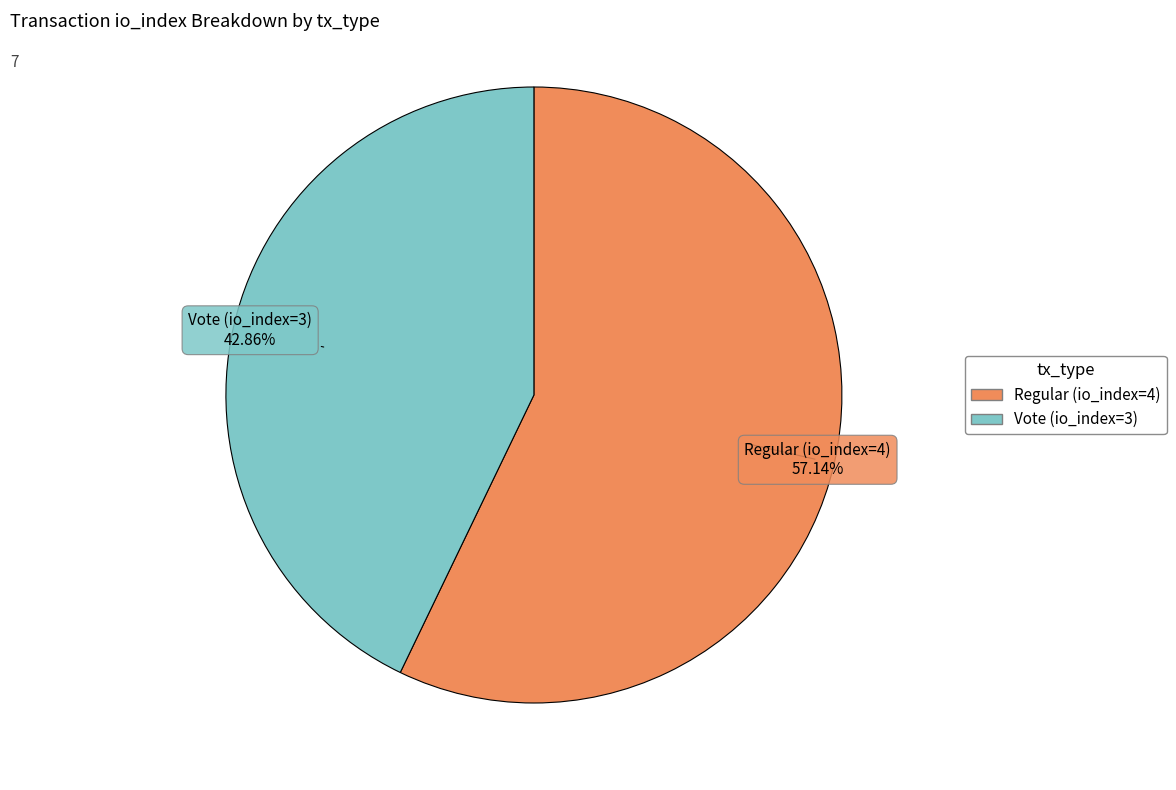

To the nearest percent, what is the difference between the Regular (io_index=4) and Vote (io_index=3) slice percentages?

14%